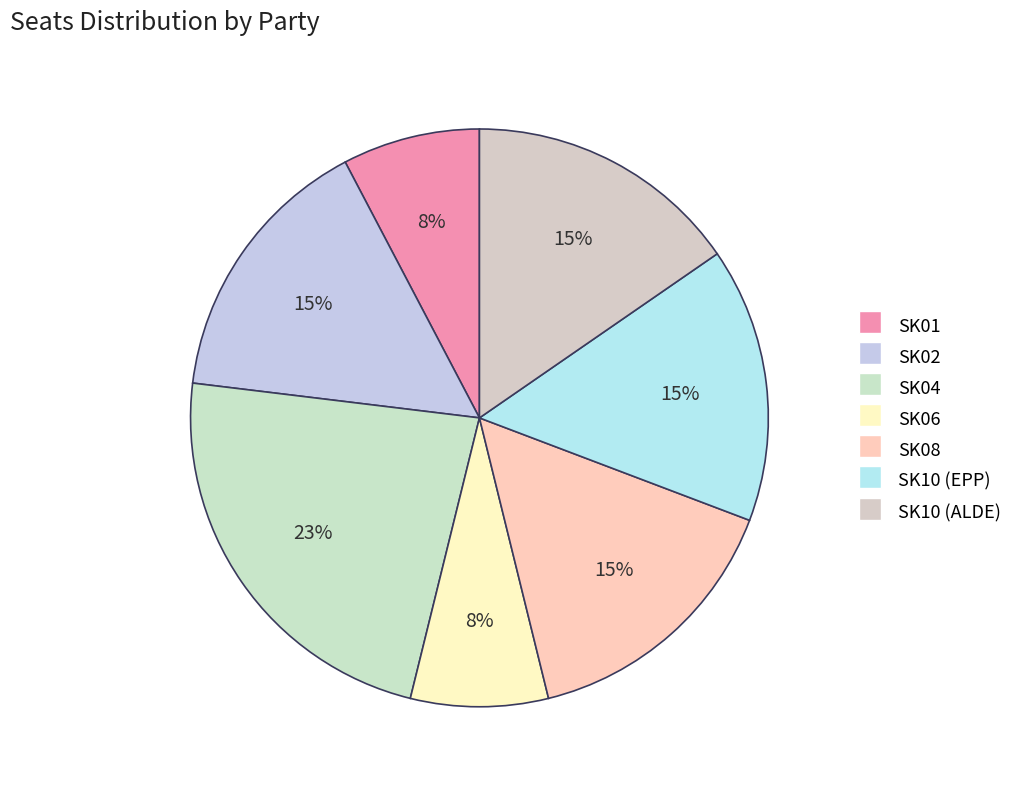

What is the ratio of the value at SK04 to the value at SK10 (EPP)?

1.5